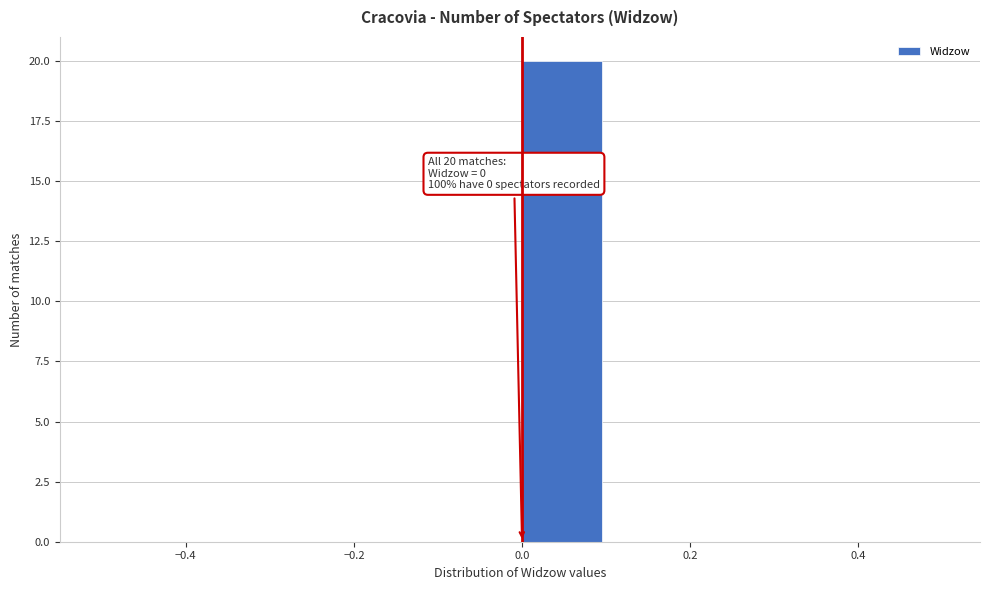

Over which range of the x-axis is the bar tallest?

0.0 to 0.1